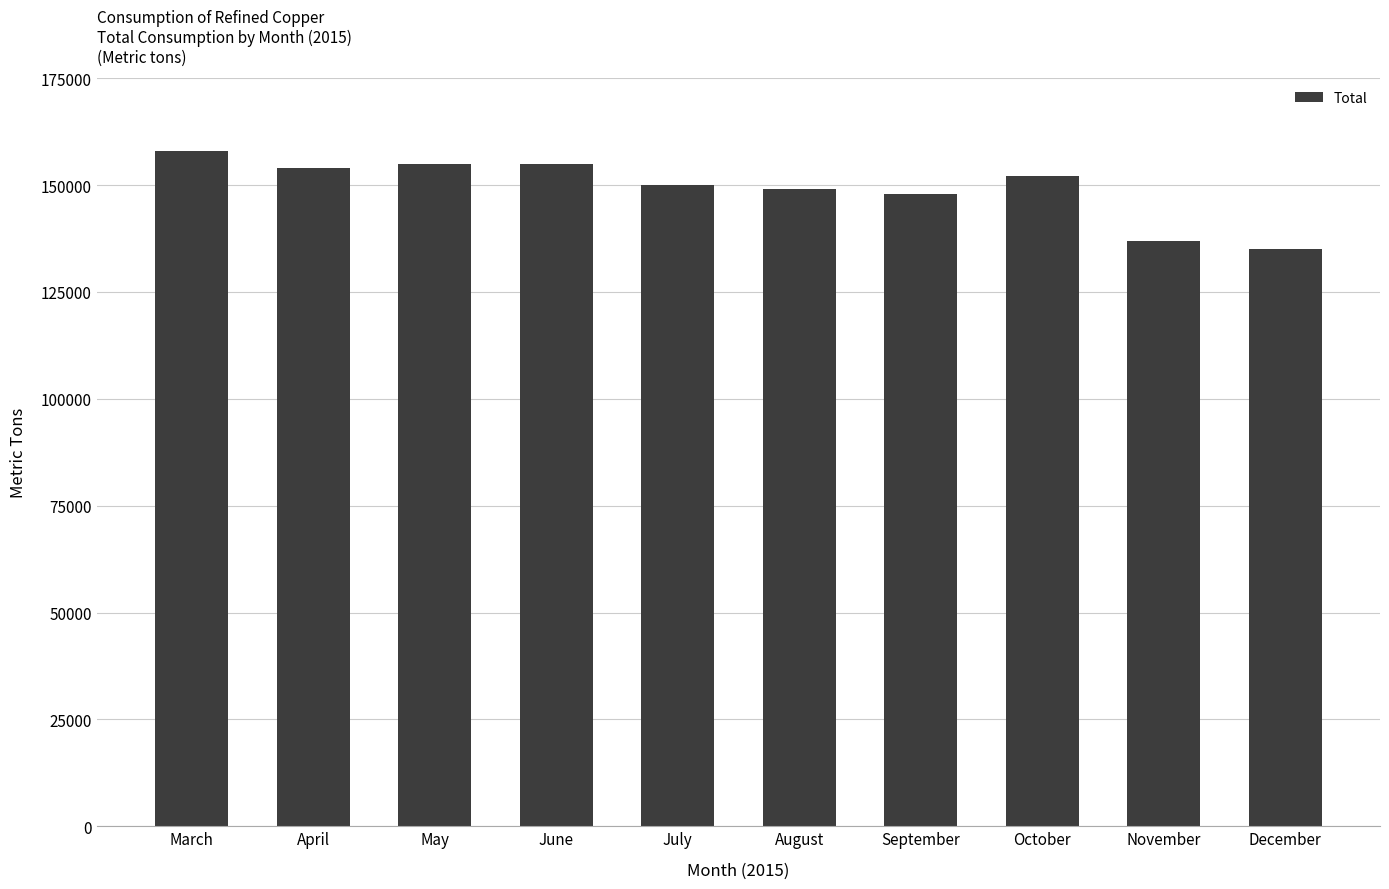

What is the change in value from November to December?

-2000